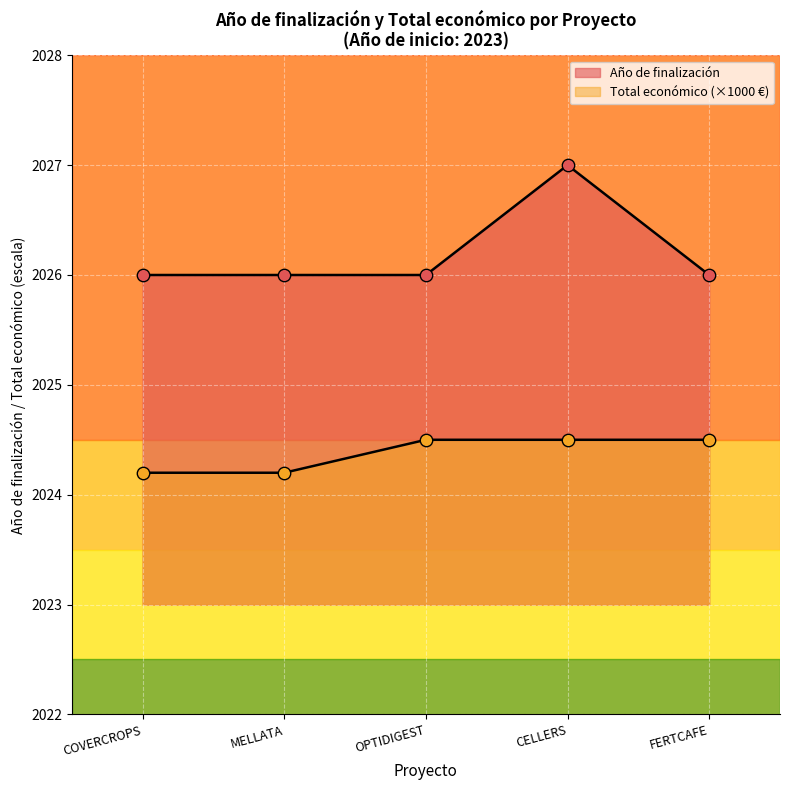

What is the total value across all series at MELLATA?

4050.2